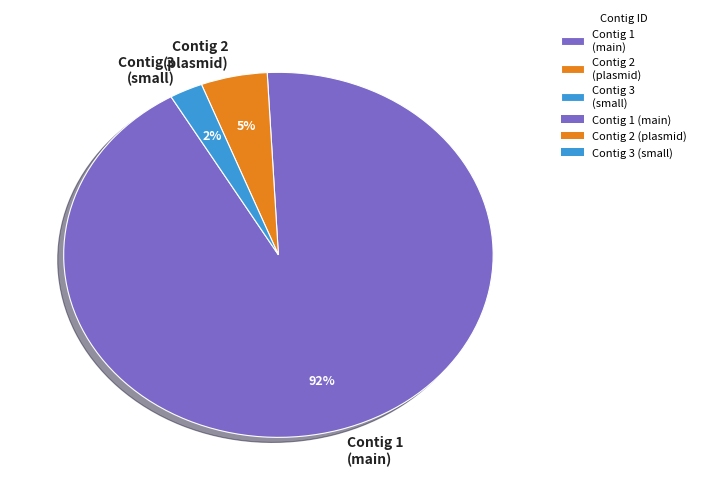

Combined, do Contig 2 (plasmid) and Contig 1 (main) account for over 50%?

Yes